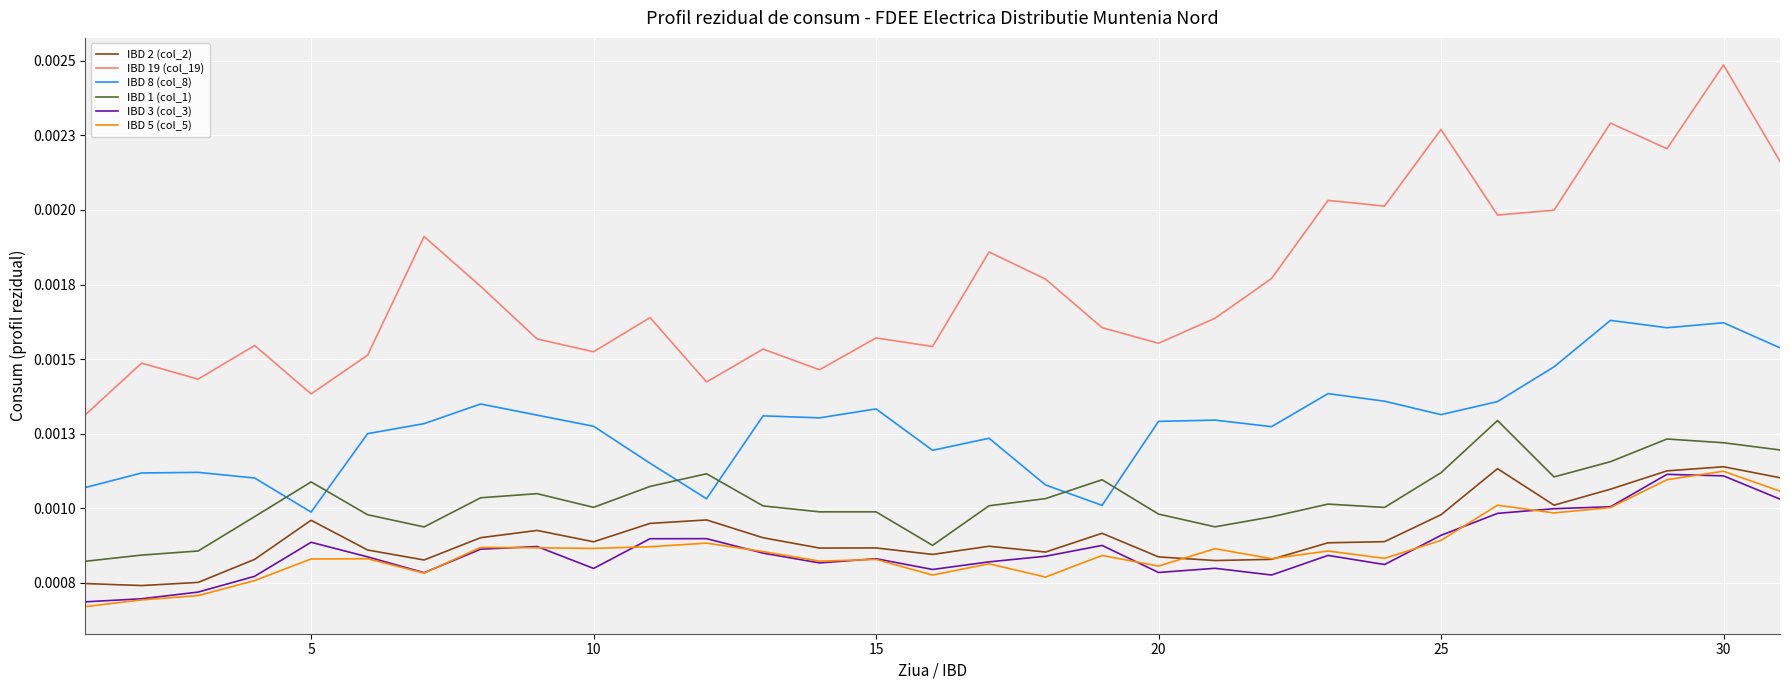

Does the chart have visible grid lines?

Yes